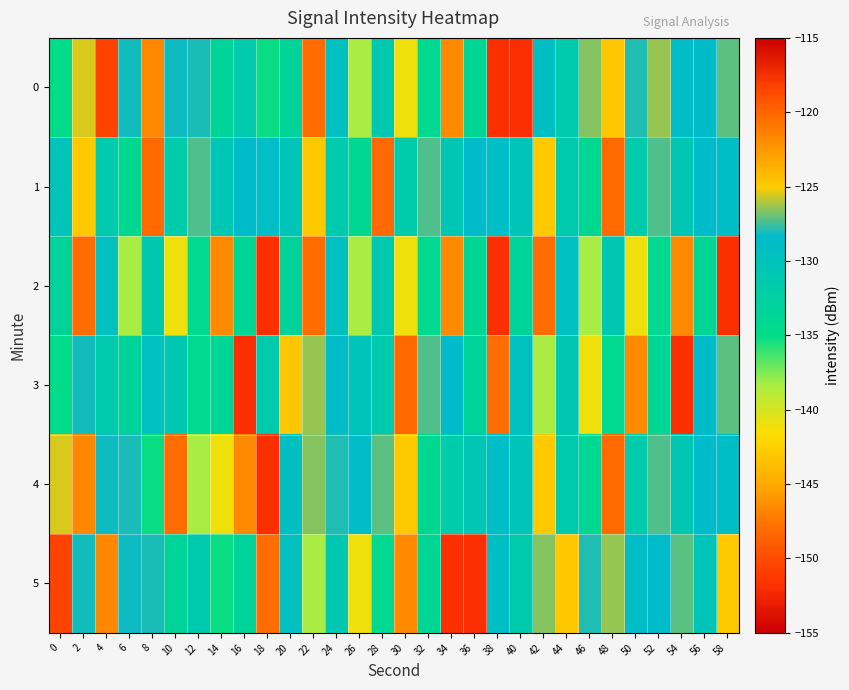

What is the total value across all series at 16?

-800.4